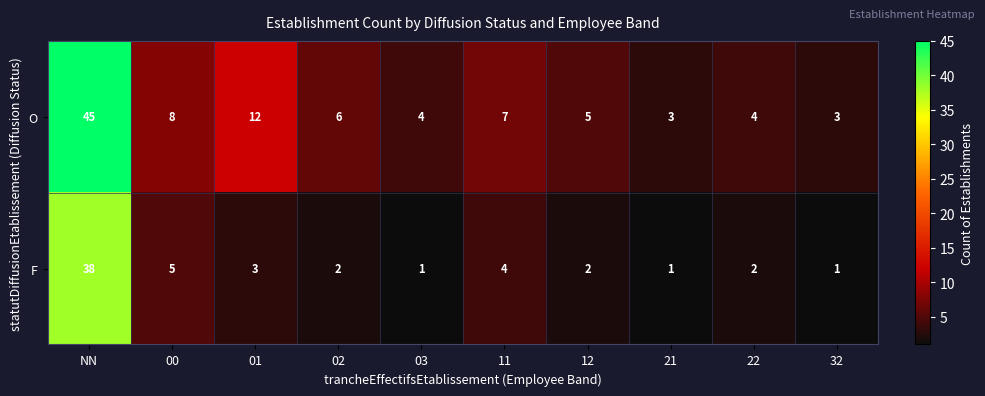

Rank the series by their average value, from lowest to highest.

F, O